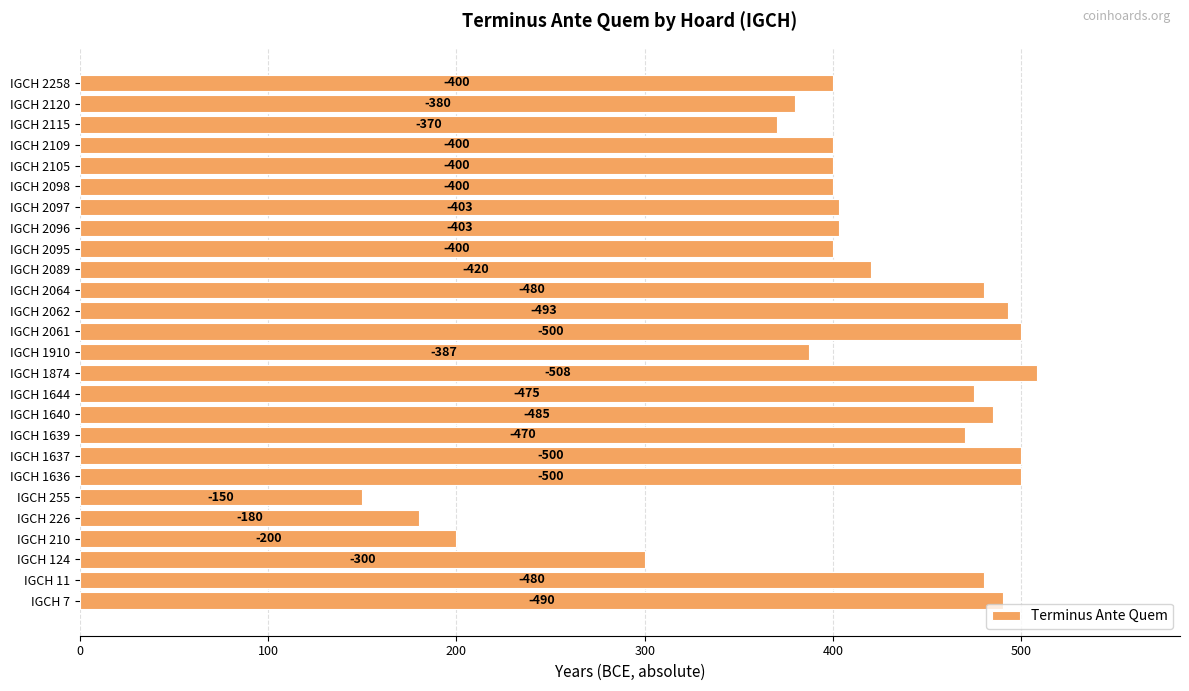

Does the chart contain stacked bars?

No